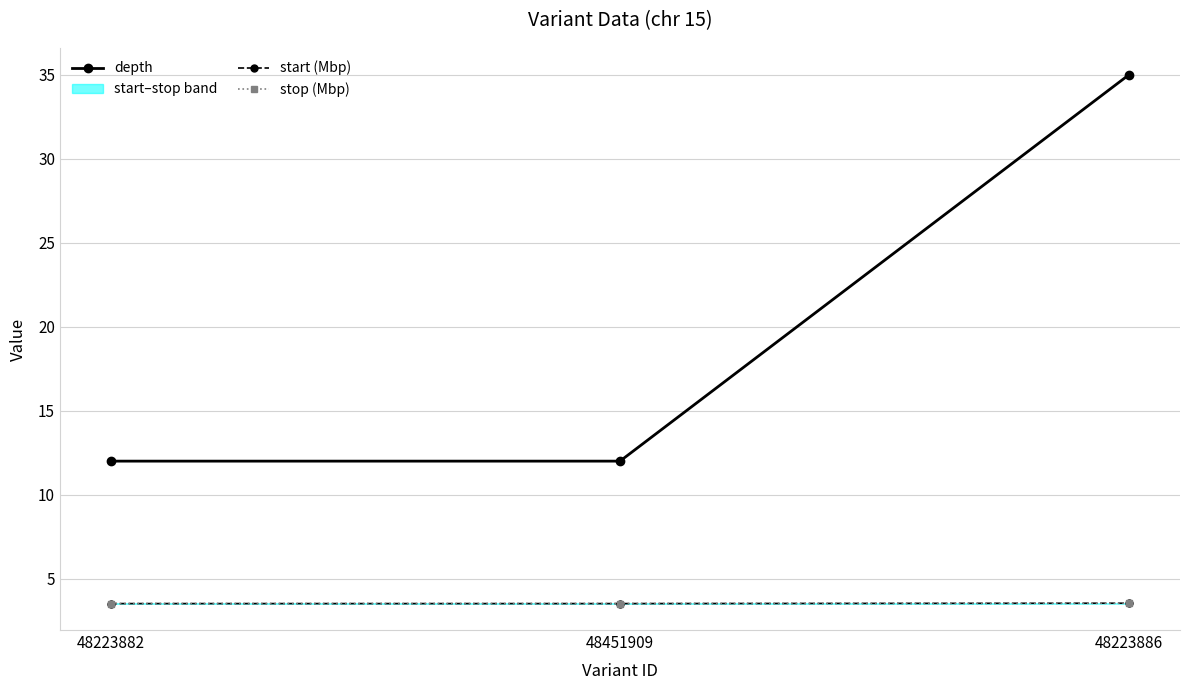

Which category has the lowest value across all series?

48223882